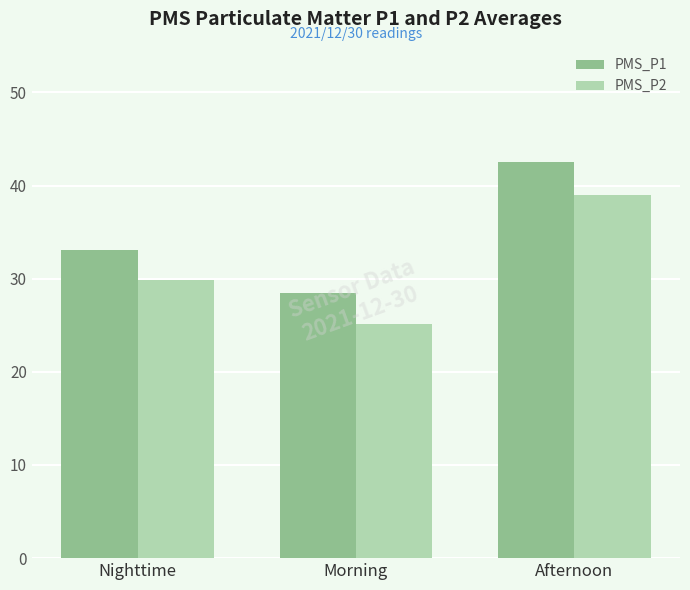

What is the value of the PMS_P1 bar at the 3rd from the left?

42.5